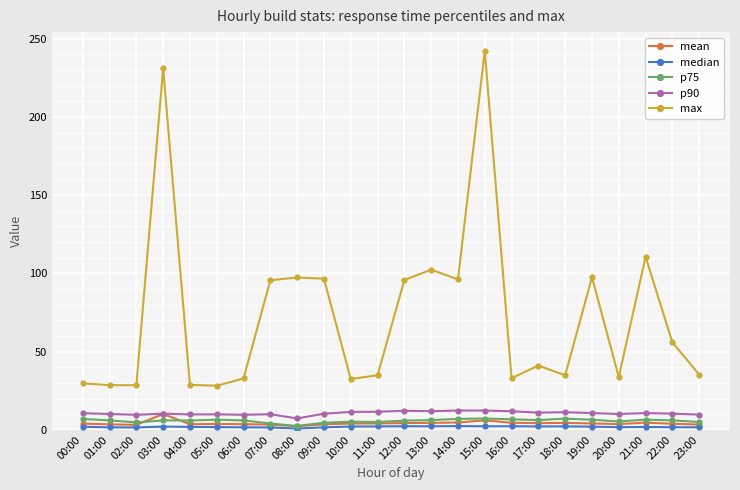

True or false: max and p90 cross at least once.

False